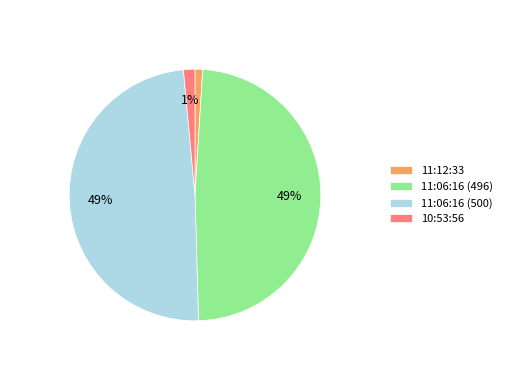

Which has a higher value, 11:06:16 (496) or 10:53:56?

11:06:16 (496)